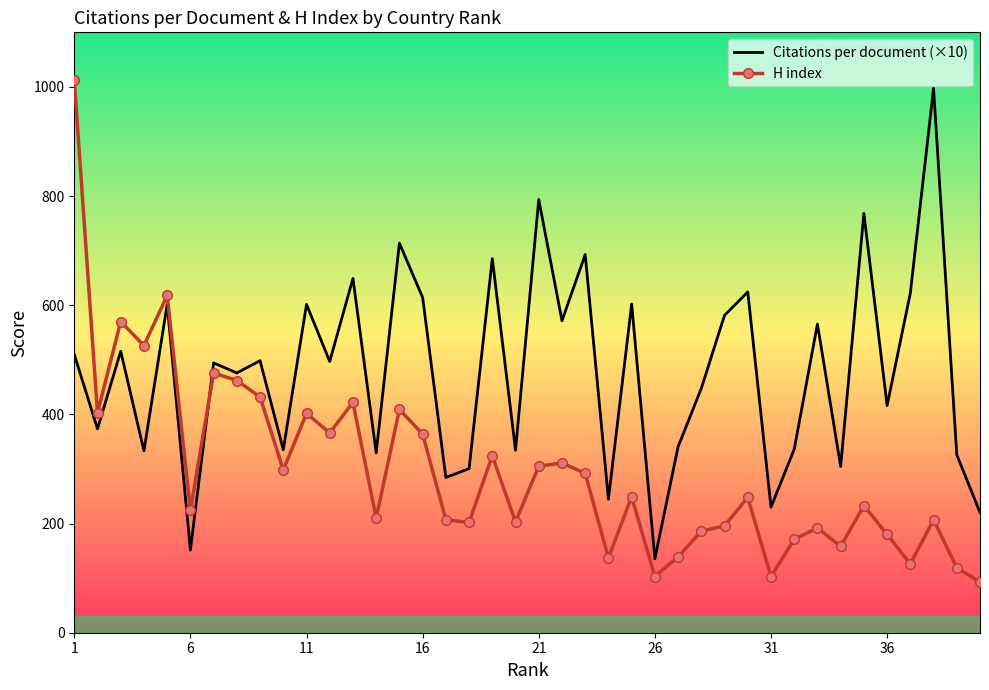

True or false: Citations per document (×10) has a value of 230.2 at 31.

True